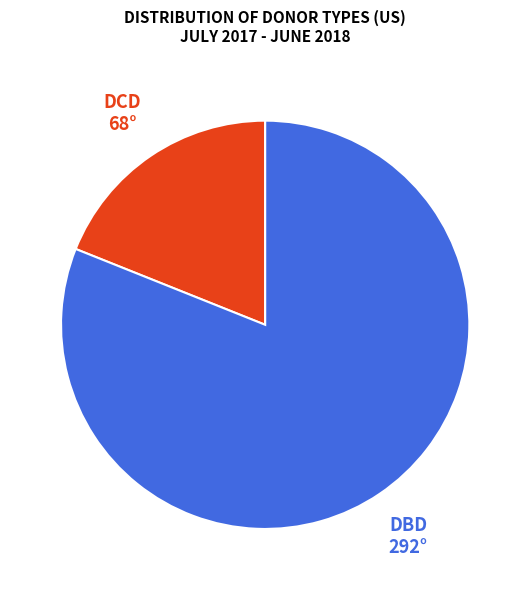

Does any single category account for the majority?

Yes